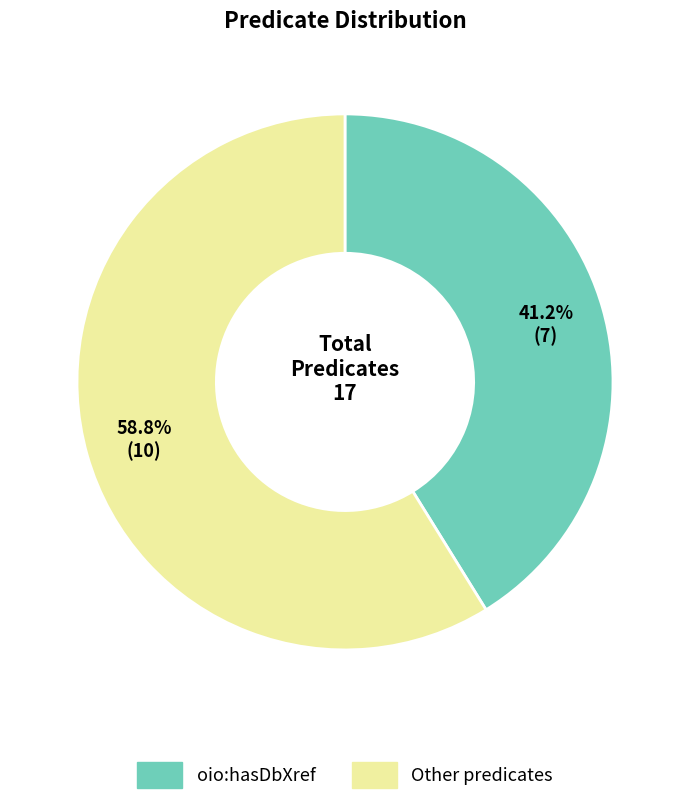

Is there a majority slice in this chart?

Yes